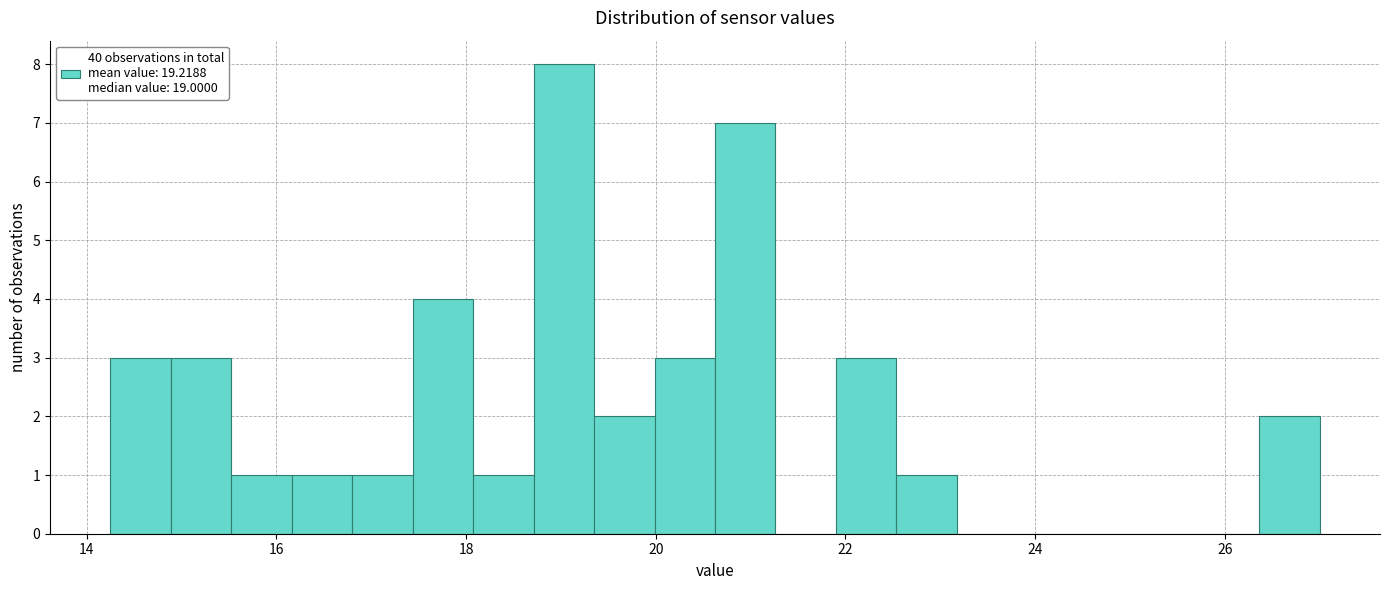

Around what value on the x-axis is the tallest bar? Give the approximate position of its centre, as read against the axis.

19.0